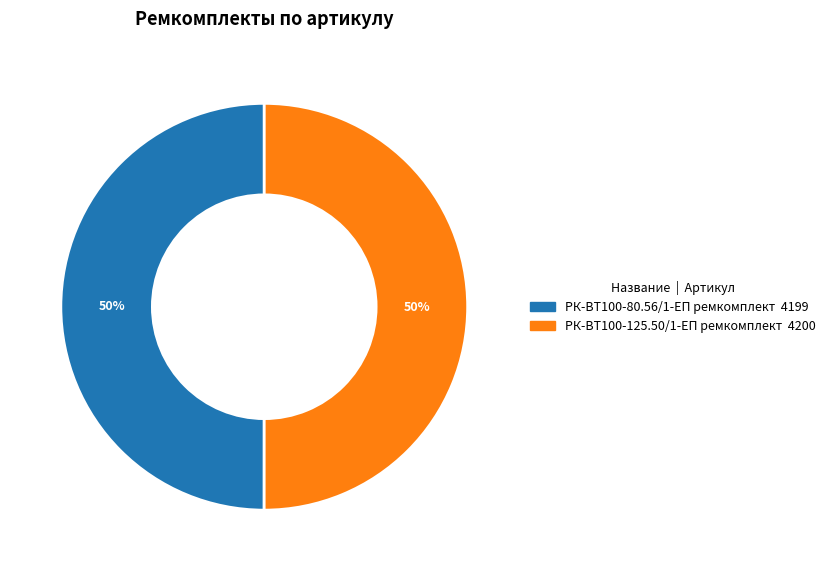

To the nearest percent, what is the average slice percentage?

50%